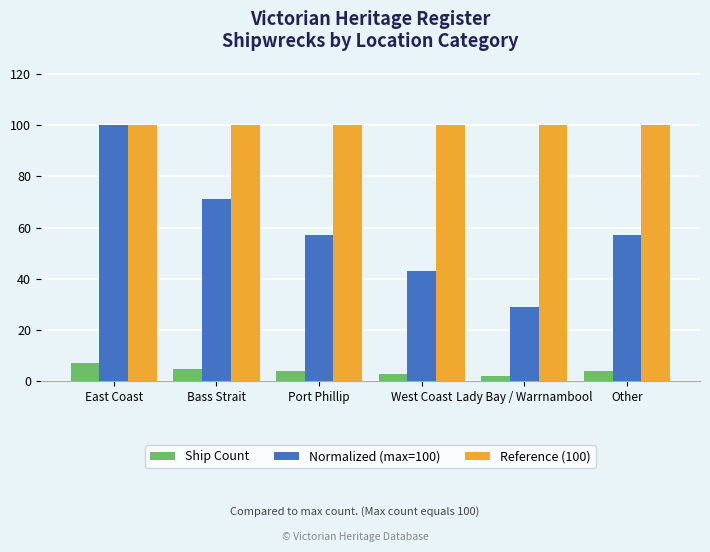

Count the number of data series in this chart.

3